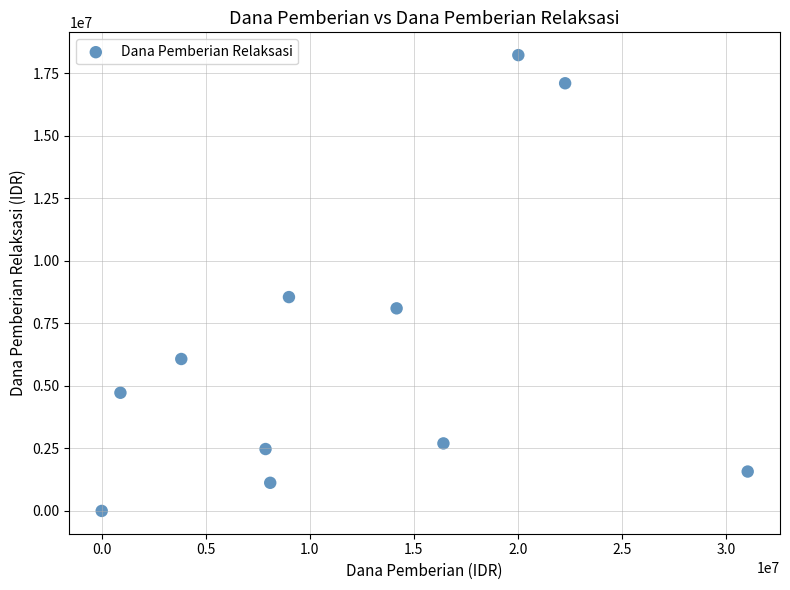

What Y value in the scatter plot is closest to 9112500?

8550000